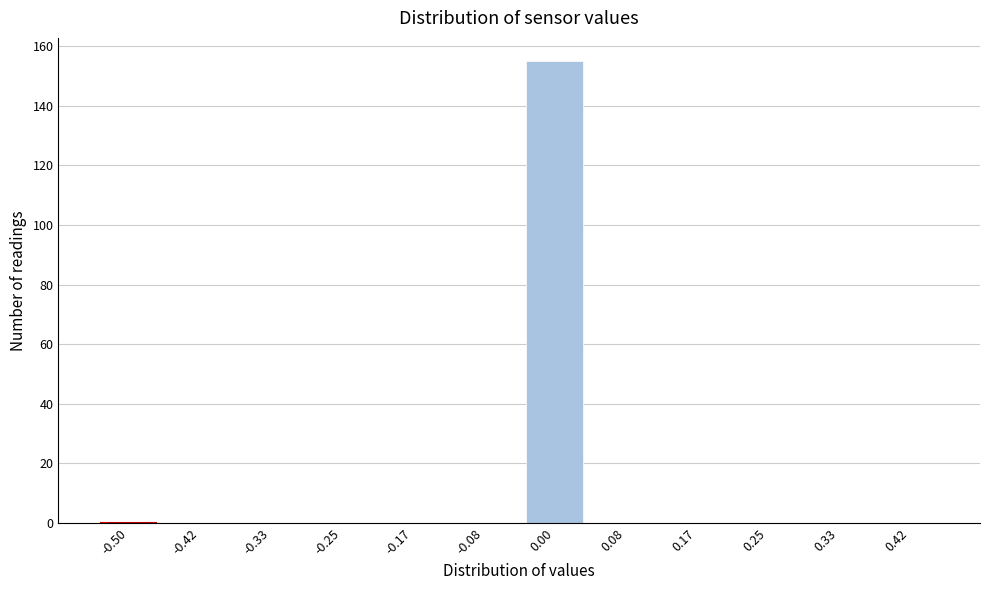

Reading right to left, what are all the values shown in this chart?

0.42=0	0.33=0	0.25=0	0.17=0	0.08=0	0.00=155	-0.08=0	-0.17=0	-0.25=0	-0.33=0	-0.42=0	-0.50=0